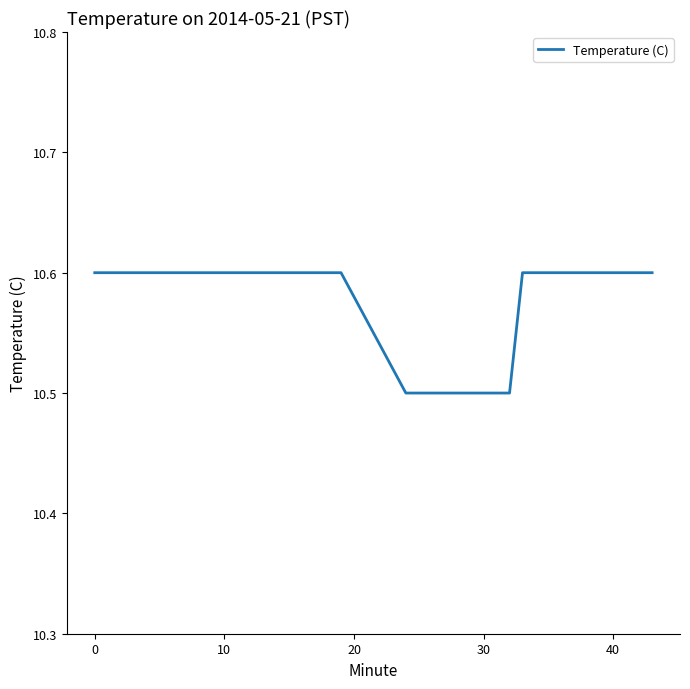

How many lines are shown in the chart?

1